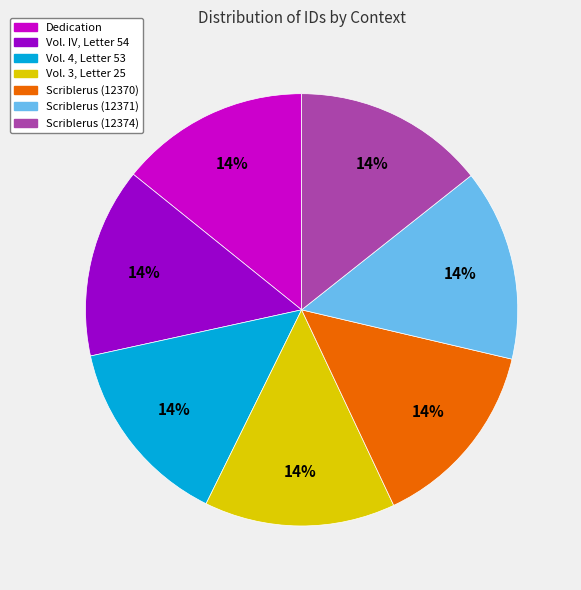

Is there a majority slice in this chart?

No